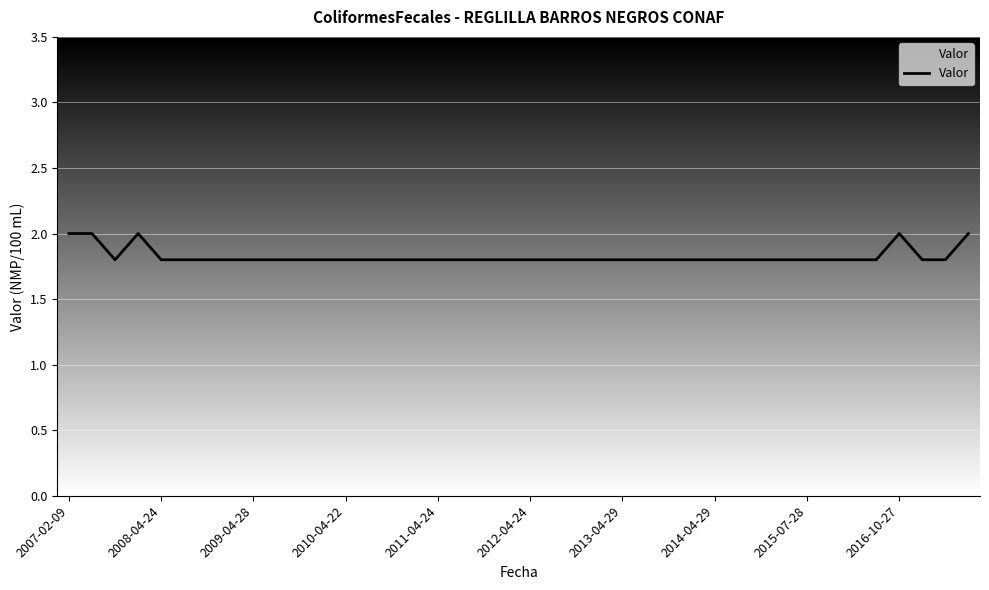

What is the minimum value shown in the chart?

1.8